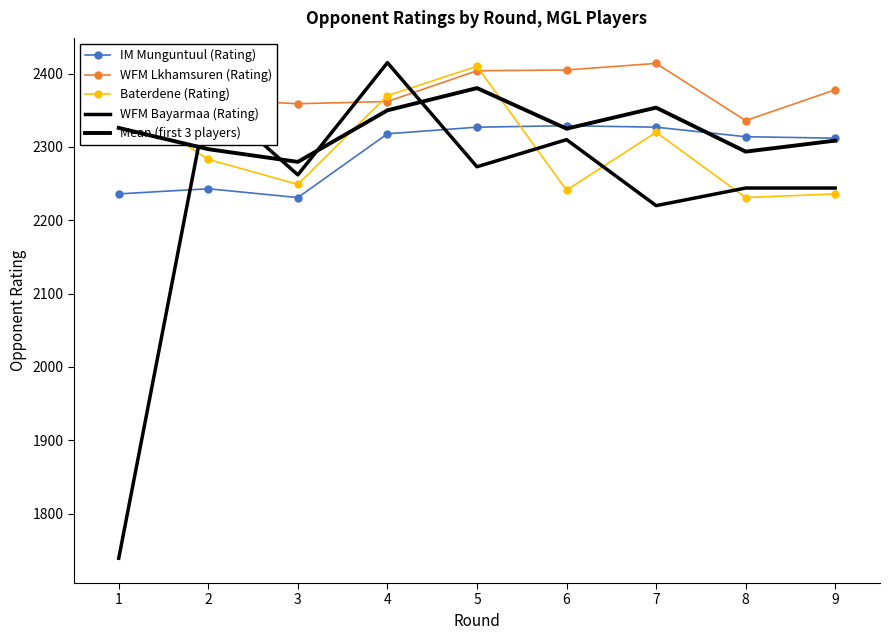

What are all the series names shown in the legend?

IM Munguntuul (Rating), WFM Lkhamsuren (Rating), Baterdene (Rating), WFM Bayarmaa (Rating), Mean (first 3 players)